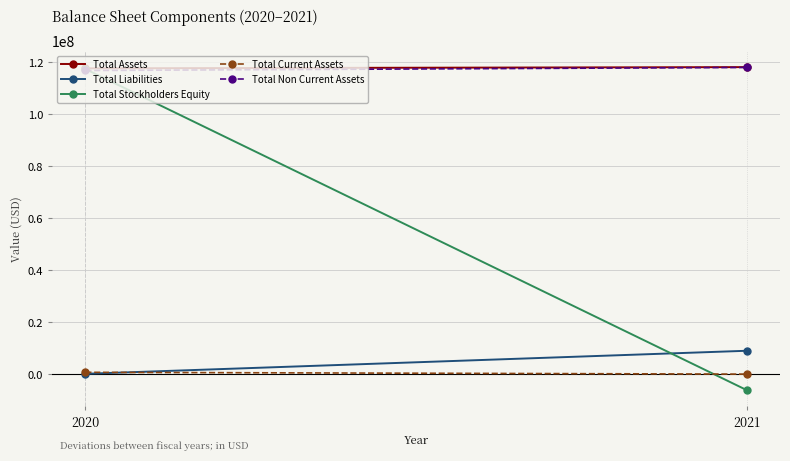

What is the difference between the highest and lowest values at 2020?

117337878